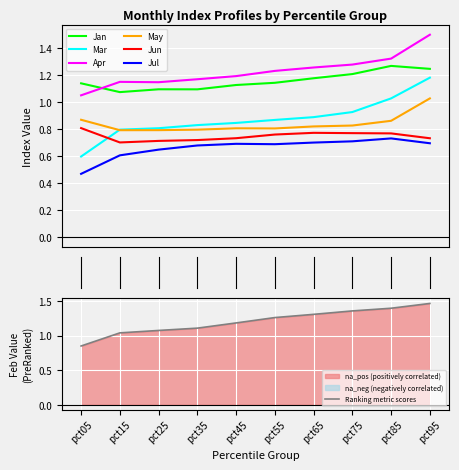

What is the value of the Apr point at the 2nd from the left?

1.1